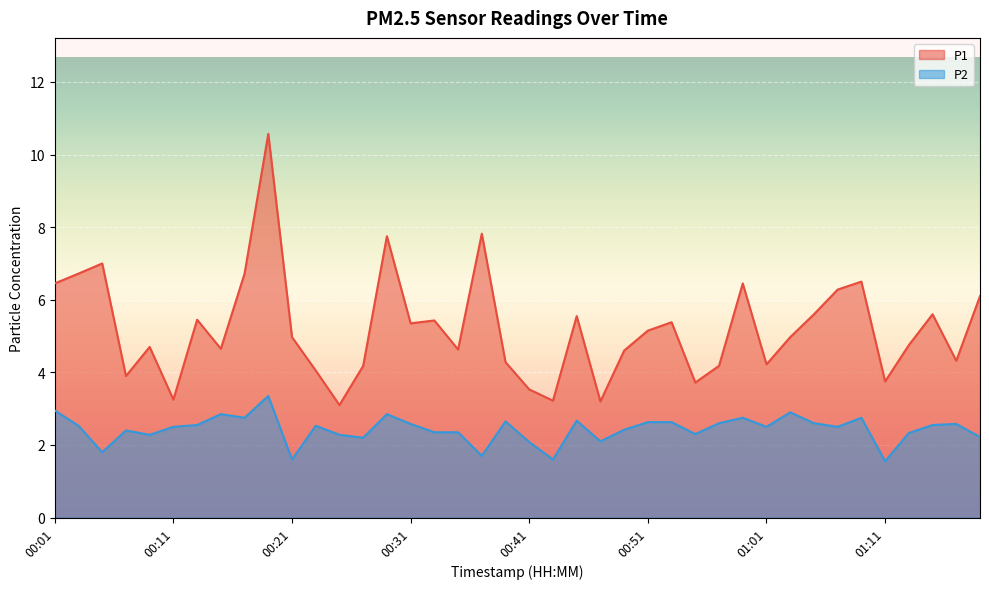

What is the value of the P2 point at the 40th from the left?

2.2